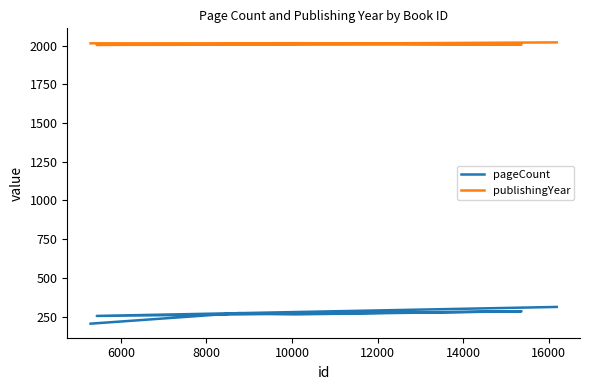

What is the minimum value shown in the chart?

204